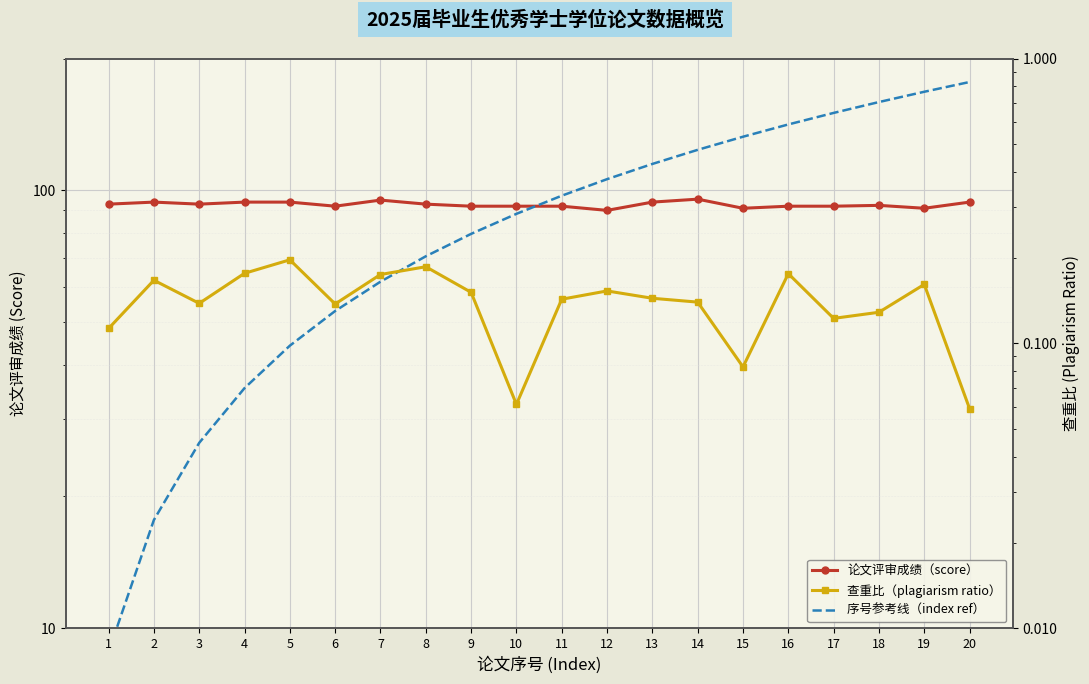

True or false: 论文评审成绩（score） and 查重比（plagiarism ratio） cross at least once.

False